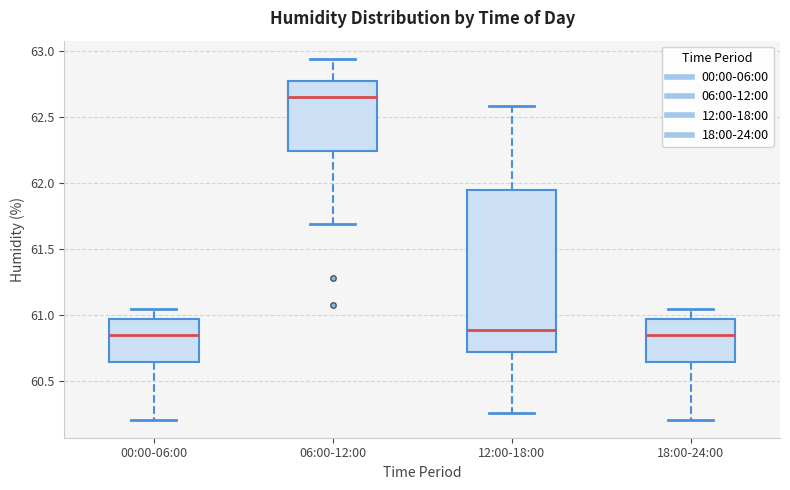

Which box is the tallest, from its lower edge to its upper edge?

12:00-18:00